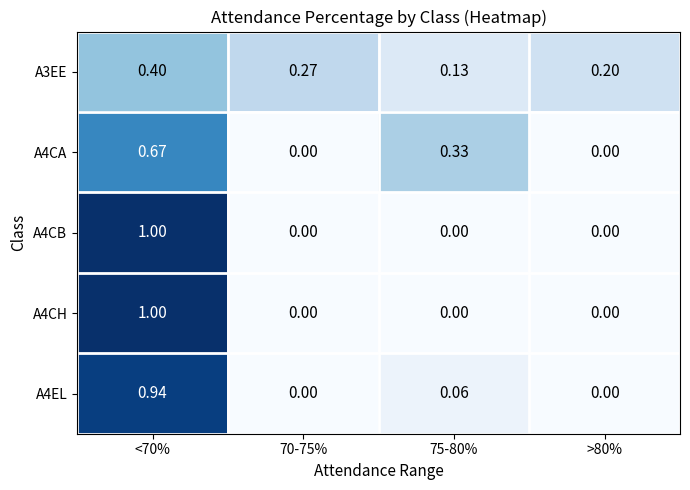

Reading left to right, list all the values displayed in this chart.

A3EE: <70%=0.4	70-75%=0.3	75-80%=0.1	>80%=0.2
A4CA: <70%=0.7	70-75%=0.0	75-80%=0.3	>80%=0.0
A4CB: <70%=1.0	70-75%=0.0	75-80%=0.0	>80%=0.0
A4CH: <70%=1.0	70-75%=0.0	75-80%=0.0	>80%=0.0
A4EL: <70%=0.9	70-75%=0.0	75-80%=0.1	>80%=0.0